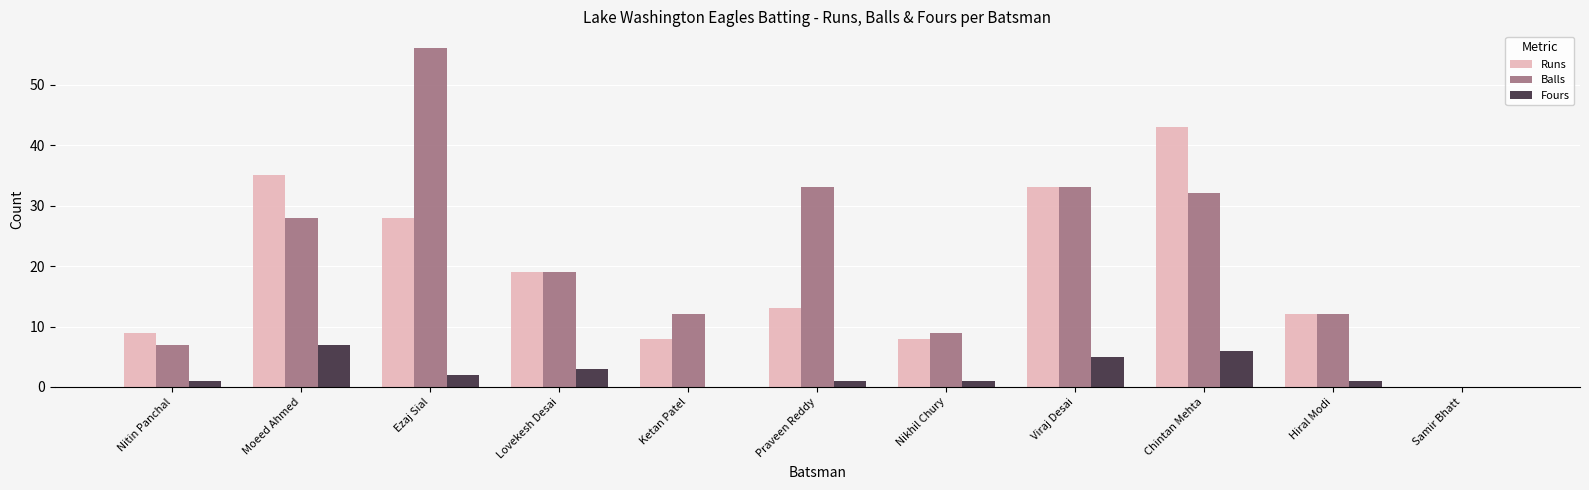

Which series has the widest spread of values?

Balls